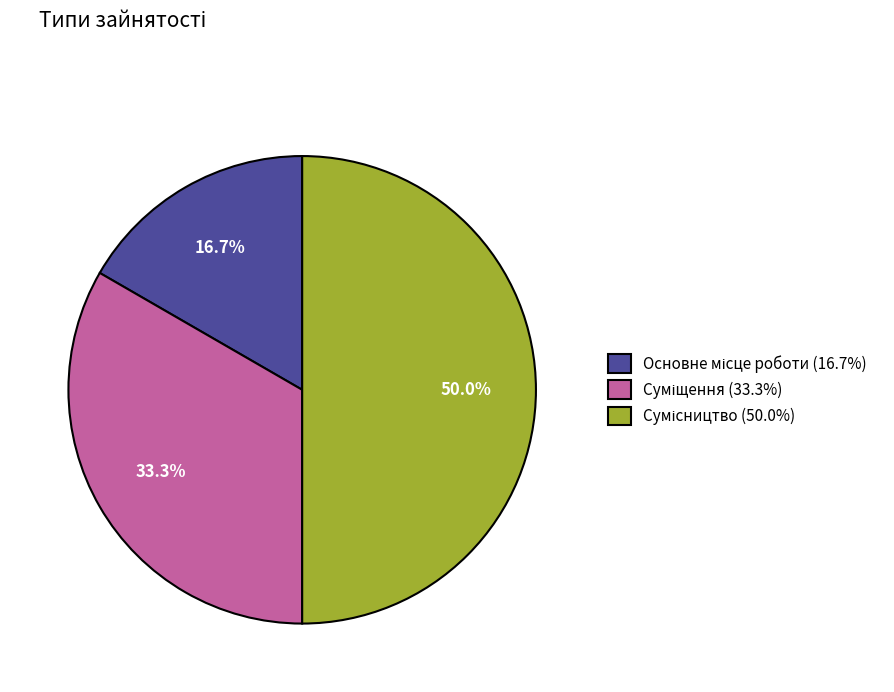

How many segments does this pie chart have?

3